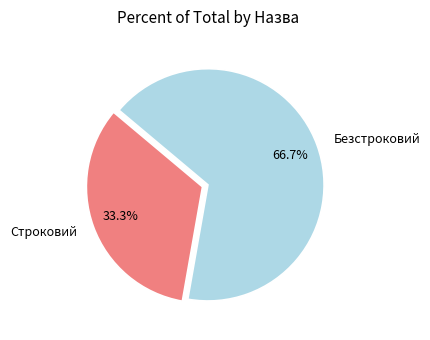

To the nearest percent, what is the difference between the Безстроковий and Строковий slice percentages?

33%